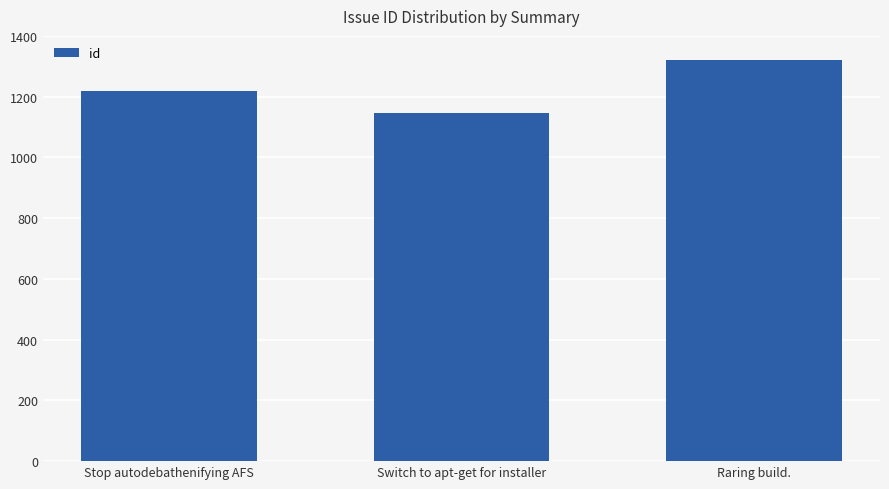

Are the bars grouped side by side (vs. stacked)?

No